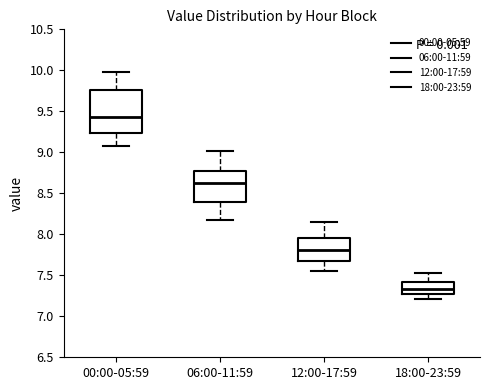

Which box is the tallest, from its lower edge to its upper edge?

00:00-05:59